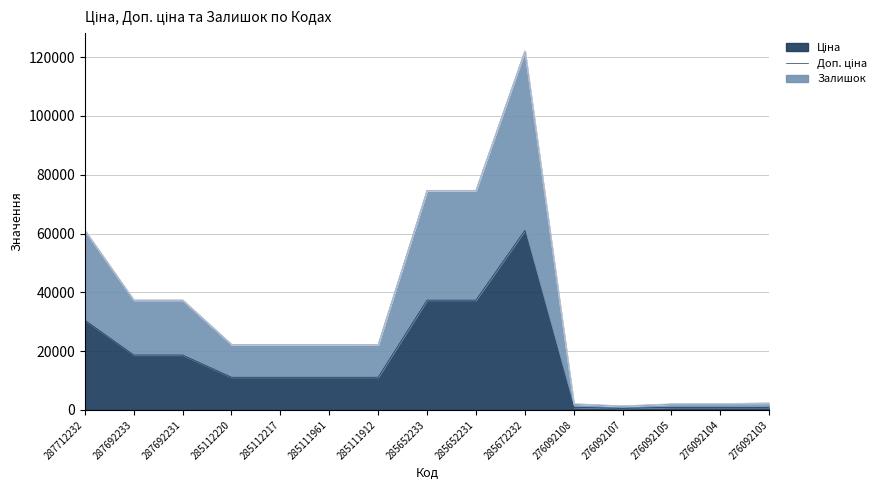

Does the chart have visible grid lines?

Yes